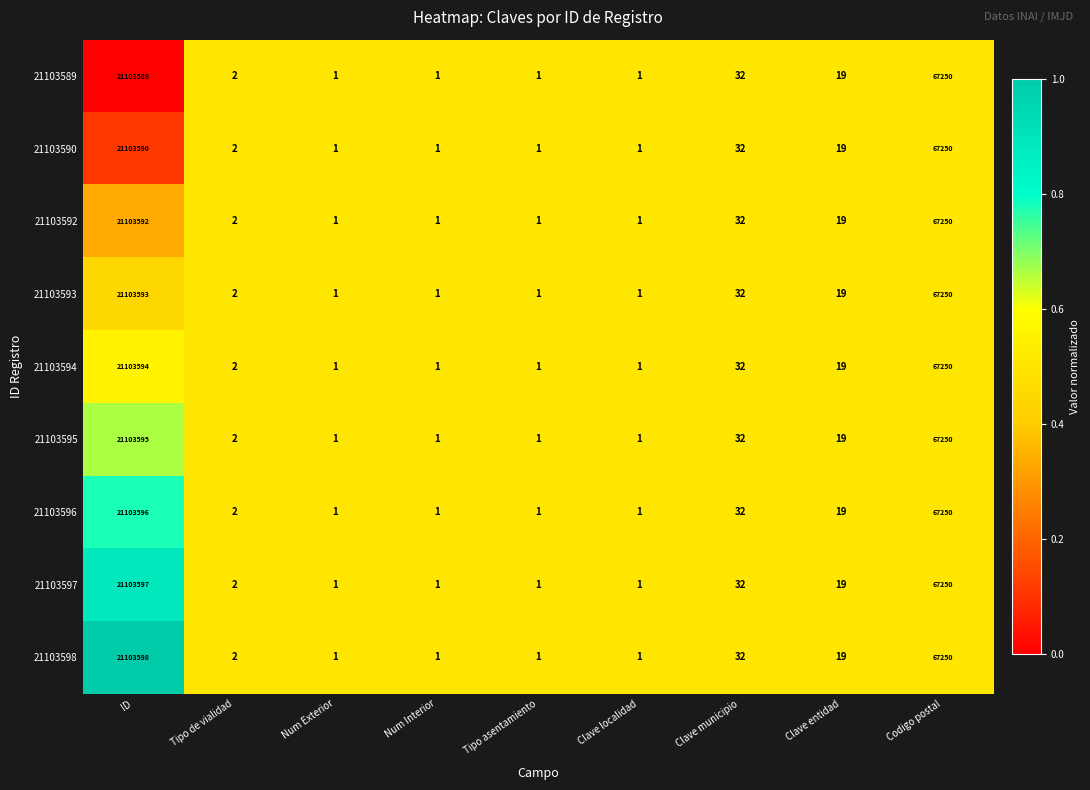

The value of 21103594 at Clave entidad is 7. True or false?

False